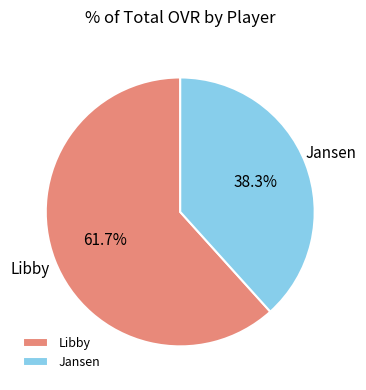

Does Jansen account for over 50% of the chart?

No